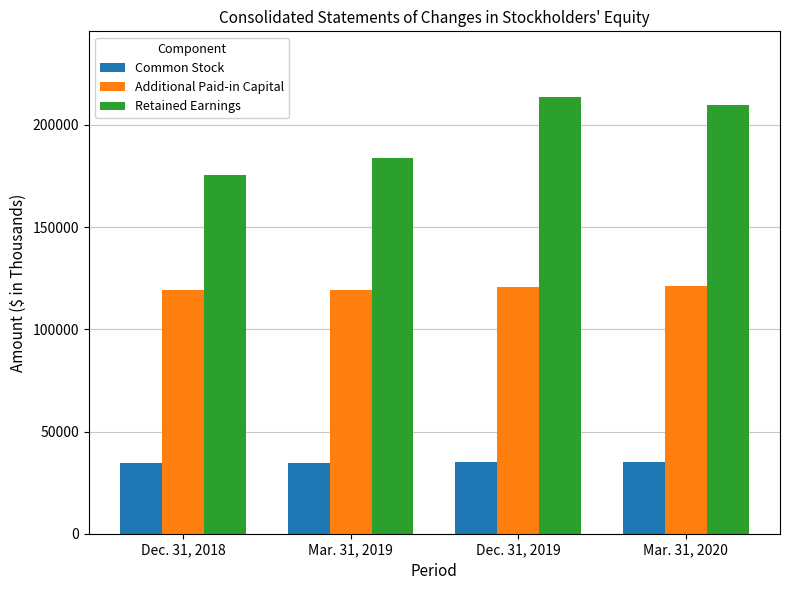

What is the spread (max minus min) of values at Dec. 31, 2019?

178869